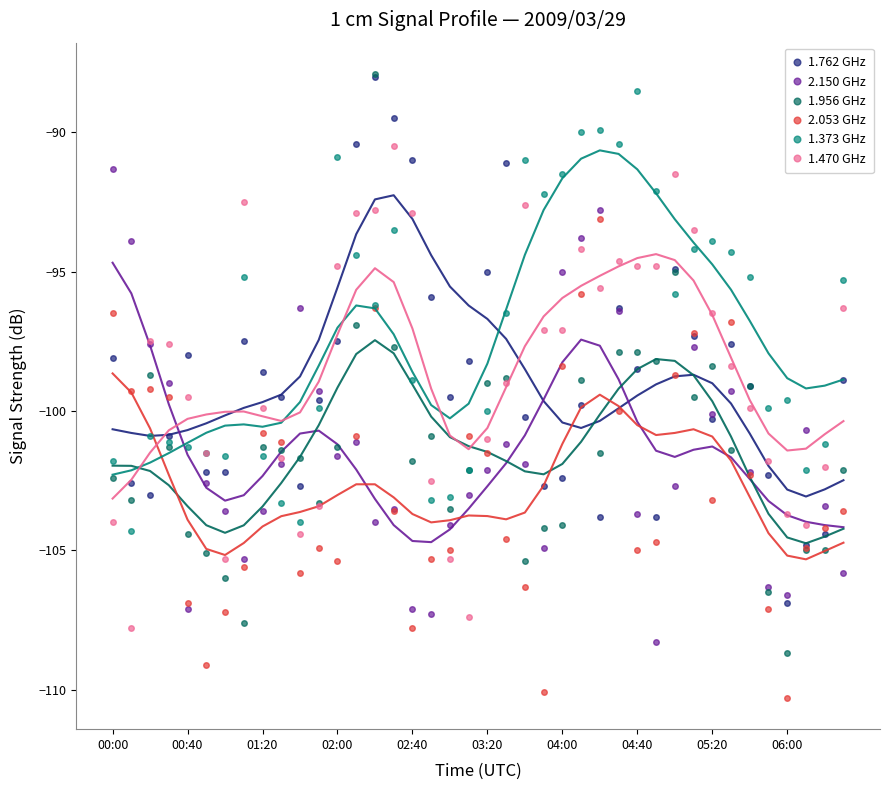

Is it true that 1.373 GHz equals -88.5 at 04:40?

True